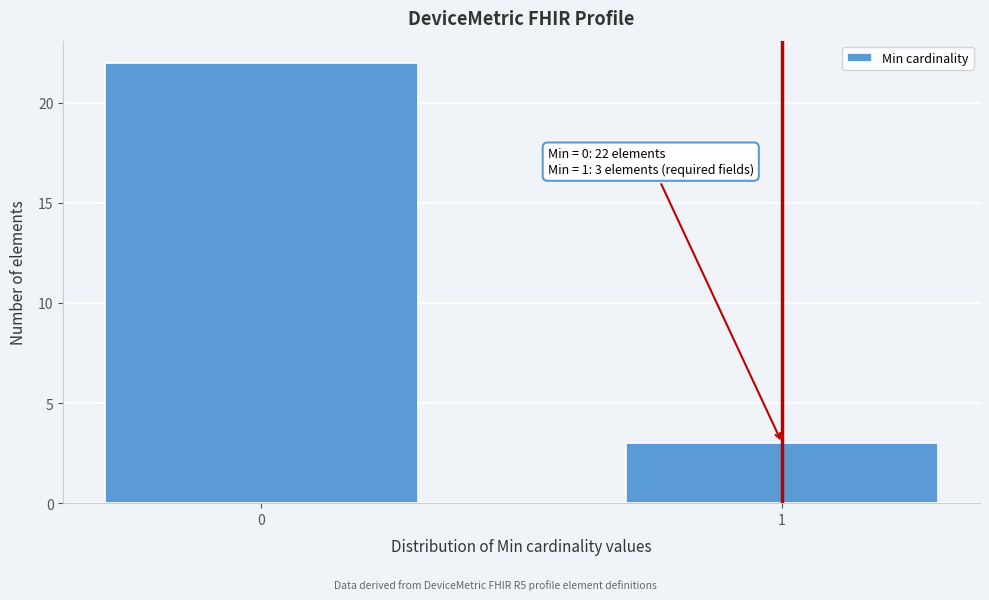

Reading left to right, what are all the values shown in this chart?

22	3